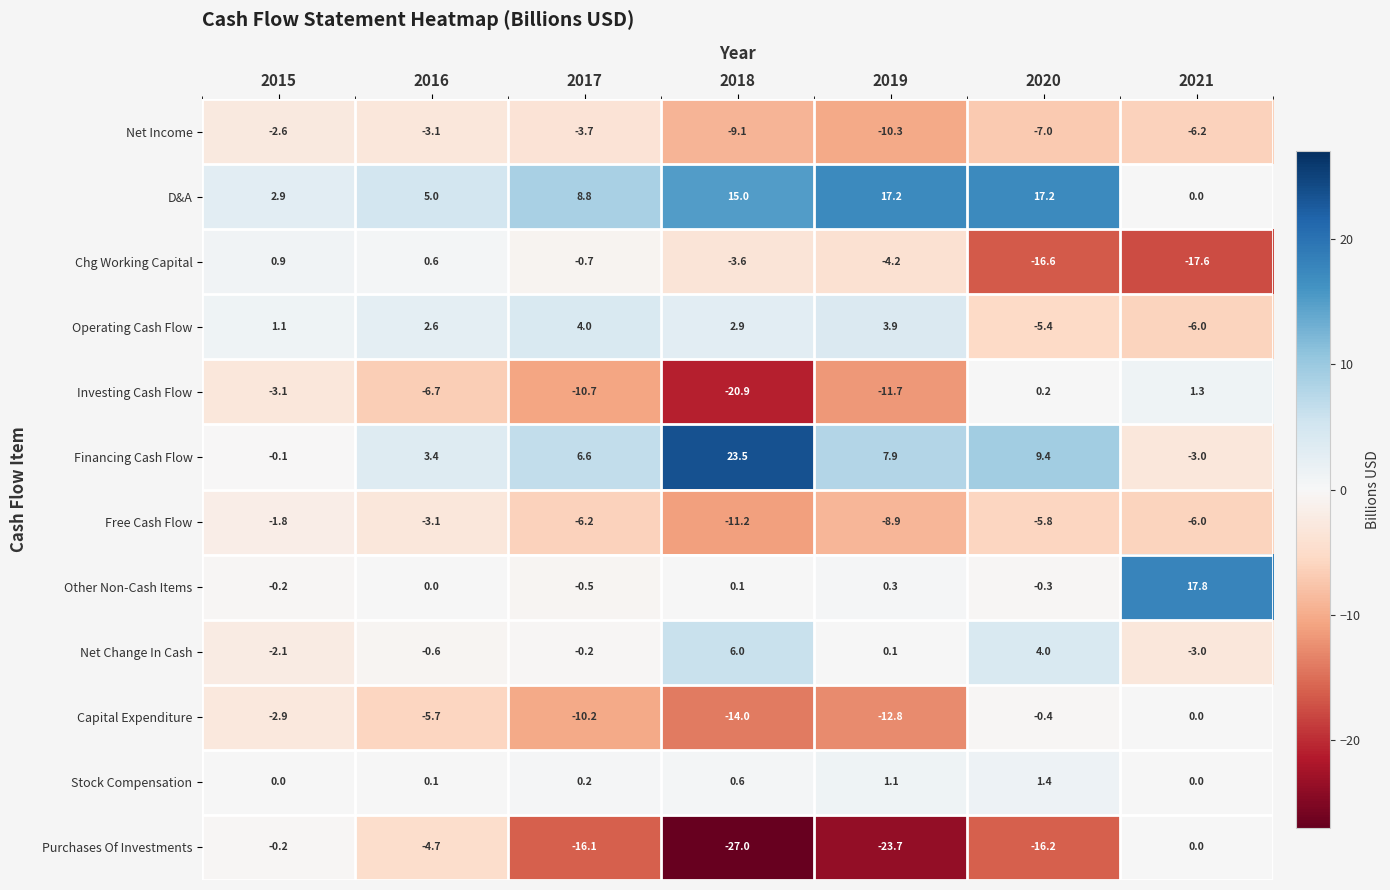

What is the smallest value displayed?

-27.0